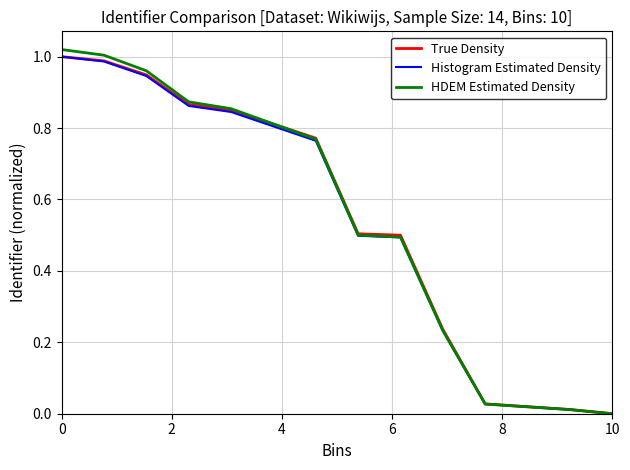

Which series has the widest spread of values?

HDEM Estimated Density